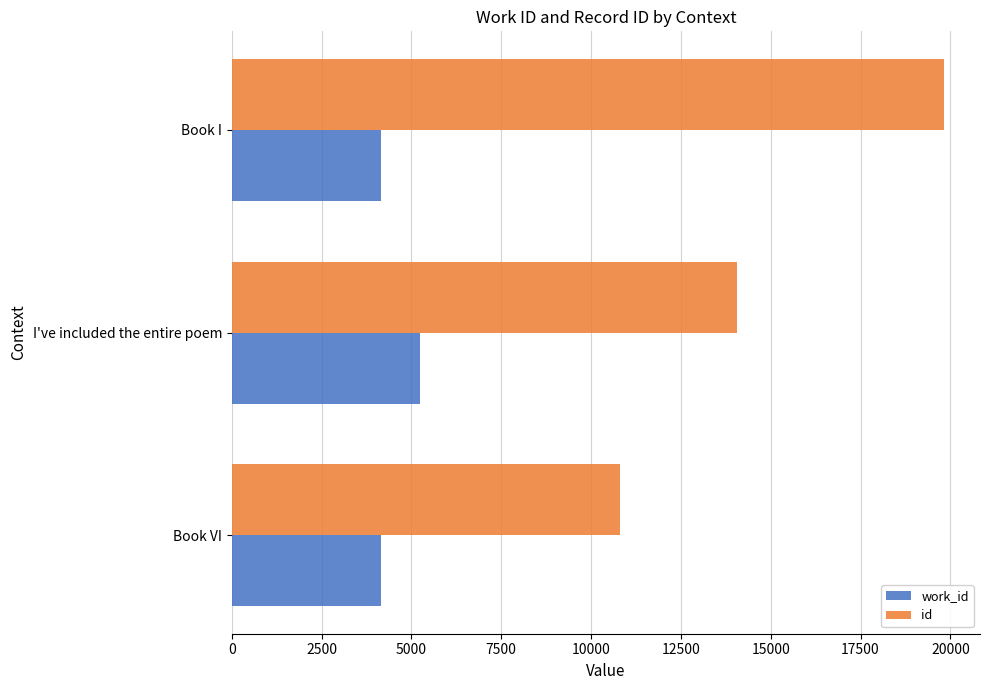

At I've included the entire poem, list the series in order from smallest to largest.

work_id, id